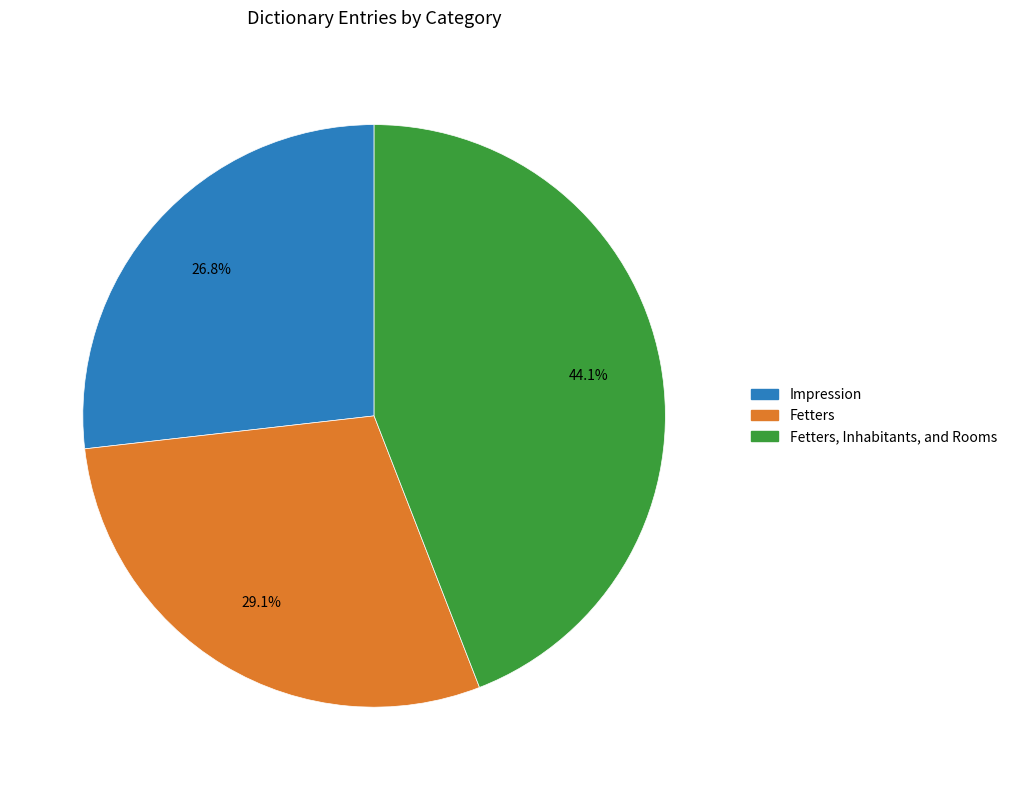

Is there a majority slice in this chart?

No